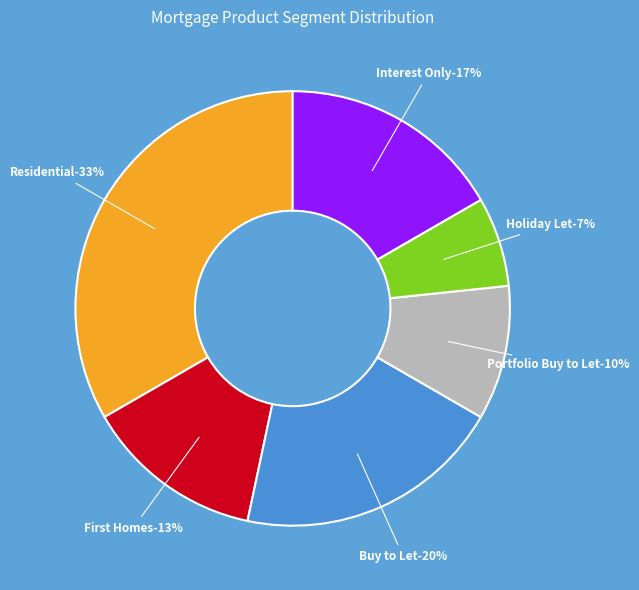

Count the number of slices in the pie.

6